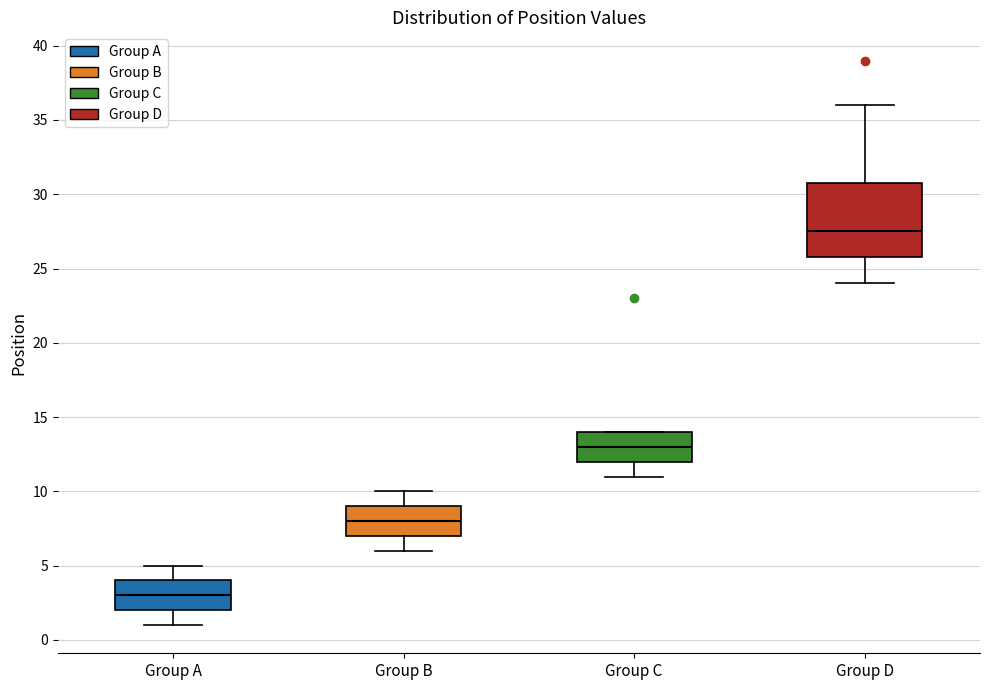

Comparing the boxes themselves (not the whiskers), which one is the tallest?

Group D